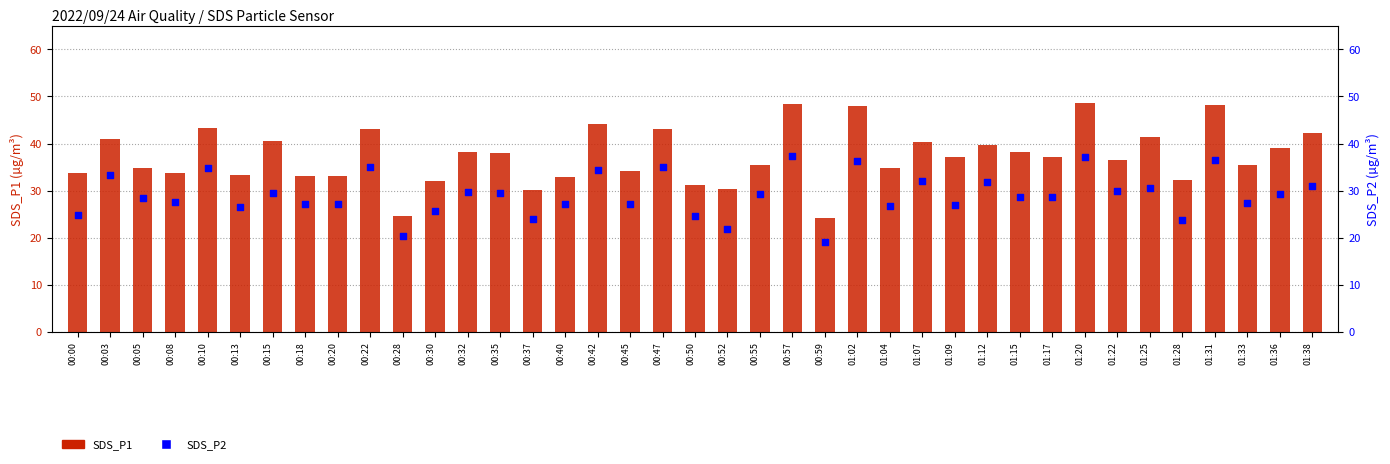

What are all the series names shown in the legend?

SDS_P1, SDS_P2